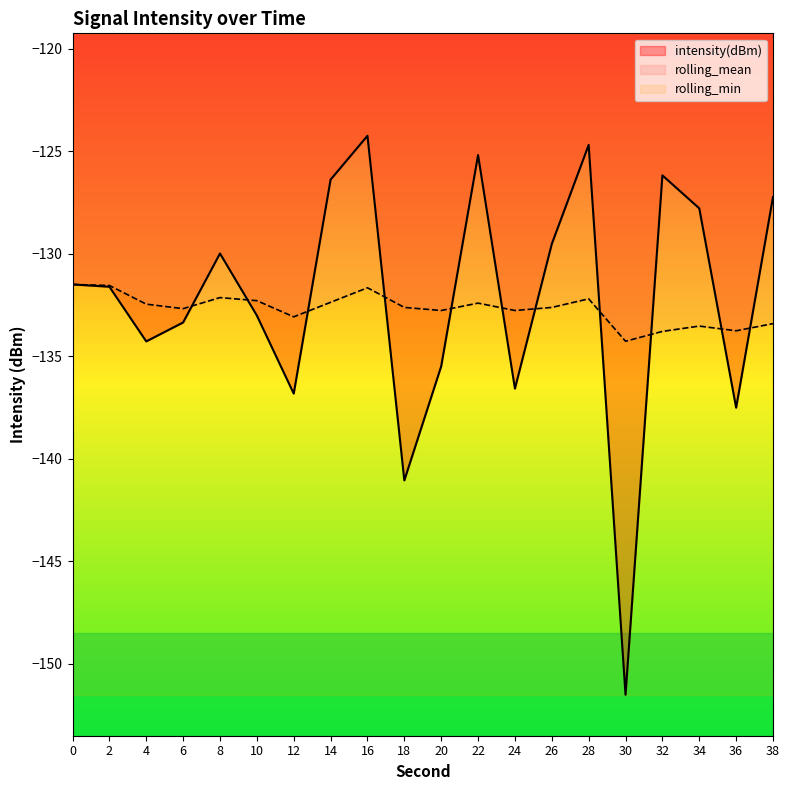

Is the value of rolling_mean at 6 greater than the value of intensity(dBm) at 12?

Yes